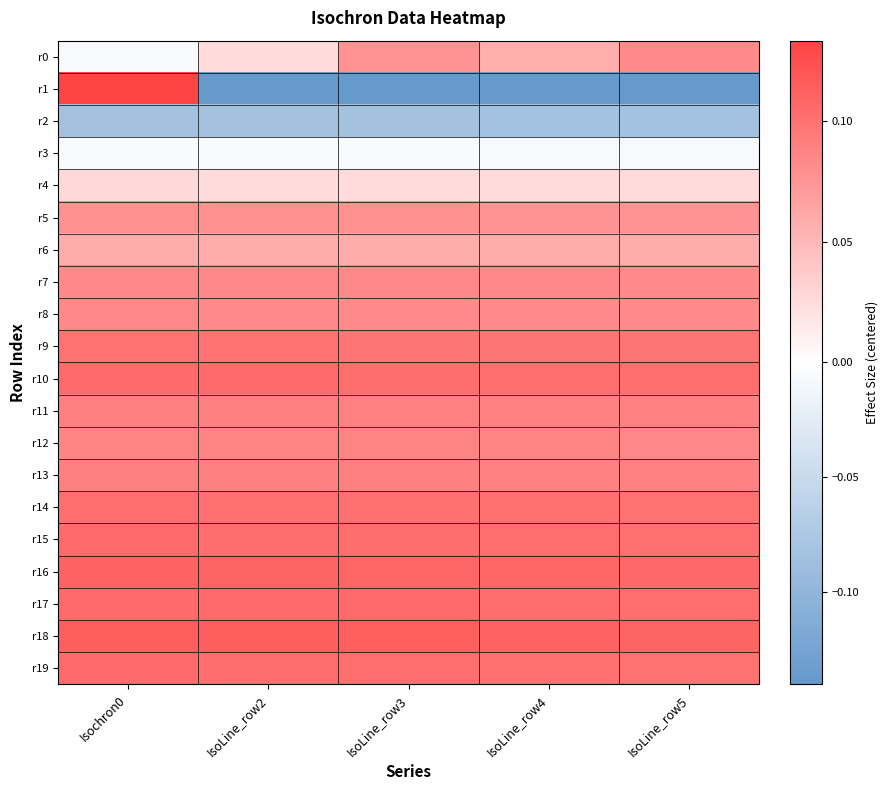

Reading left to right, what are all the values shown in this chart?

r0: Isochron0=-0.0	IsoLine_row2=0.0	IsoLine_row3=0.1	IsoLine_row4=0.1	IsoLine_row5=0.1
r1: Isochron0=0.1	IsoLine_row2=-0.1	IsoLine_row3=-0.1	IsoLine_row4=-0.1	IsoLine_row5=-0.1
r2: Isochron0=-0.1	IsoLine_row2=-0.1	IsoLine_row3=-0.1	IsoLine_row4=-0.1	IsoLine_row5=-0.1
r3: Isochron0=-0.0	IsoLine_row2=-0.0	IsoLine_row3=-0.0	IsoLine_row4=-0.0	IsoLine_row5=-0.0
r4: Isochron0=0.0	IsoLine_row2=0.0	IsoLine_row3=0.0	IsoLine_row4=0.0	IsoLine_row5=0.0
r5: Isochron0=0.1	IsoLine_row2=0.1	IsoLine_row3=0.1	IsoLine_row4=0.1	IsoLine_row5=0.1
r6: Isochron0=0.1	IsoLine_row2=0.1	IsoLine_row3=0.1	IsoLine_row4=0.1	IsoLine_row5=0.1
r7: Isochron0=0.1	IsoLine_row2=0.1	IsoLine_row3=0.1	IsoLine_row4=0.1	IsoLine_row5=0.1
r8: Isochron0=0.1	IsoLine_row2=0.1	IsoLine_row3=0.1	IsoLine_row4=0.1	IsoLine_row5=0.1
r9: Isochron0=0.1	IsoLine_row2=0.1	IsoLine_row3=0.1	IsoLine_row4=0.1	IsoLine_row5=0.1
r10: Isochron0=0.1	IsoLine_row2=0.1	IsoLine_row3=0.1	IsoLine_row4=0.1	IsoLine_row5=0.1
r11: Isochron0=0.1	IsoLine_row2=0.1	IsoLine_row3=0.1	IsoLine_row4=0.1	IsoLine_row5=0.1
r12: Isochron0=0.1	IsoLine_row2=0.1	IsoLine_row3=0.1	IsoLine_row4=0.1	IsoLine_row5=0.1
r13: Isochron0=0.1	IsoLine_row2=0.1	IsoLine_row3=0.1	IsoLine_row4=0.1	IsoLine_row5=0.1
r14: Isochron0=0.1	IsoLine_row2=0.1	IsoLine_row3=0.1	IsoLine_row4=0.1	IsoLine_row5=0.1
r15: Isochron0=0.1	IsoLine_row2=0.1	IsoLine_row3=0.1	IsoLine_row4=0.1	IsoLine_row5=0.1
r16: Isochron0=0.1	IsoLine_row2=0.1	IsoLine_row3=0.1	IsoLine_row4=0.1	IsoLine_row5=0.1
r17: Isochron0=0.1	IsoLine_row2=0.1	IsoLine_row3=0.1	IsoLine_row4=0.1	IsoLine_row5=0.1
r18: Isochron0=0.1	IsoLine_row2=0.1	IsoLine_row3=0.1	IsoLine_row4=0.1	IsoLine_row5=0.1
r19: Isochron0=0.1	IsoLine_row2=0.1	IsoLine_row3=0.1	IsoLine_row4=0.1	IsoLine_row5=0.1